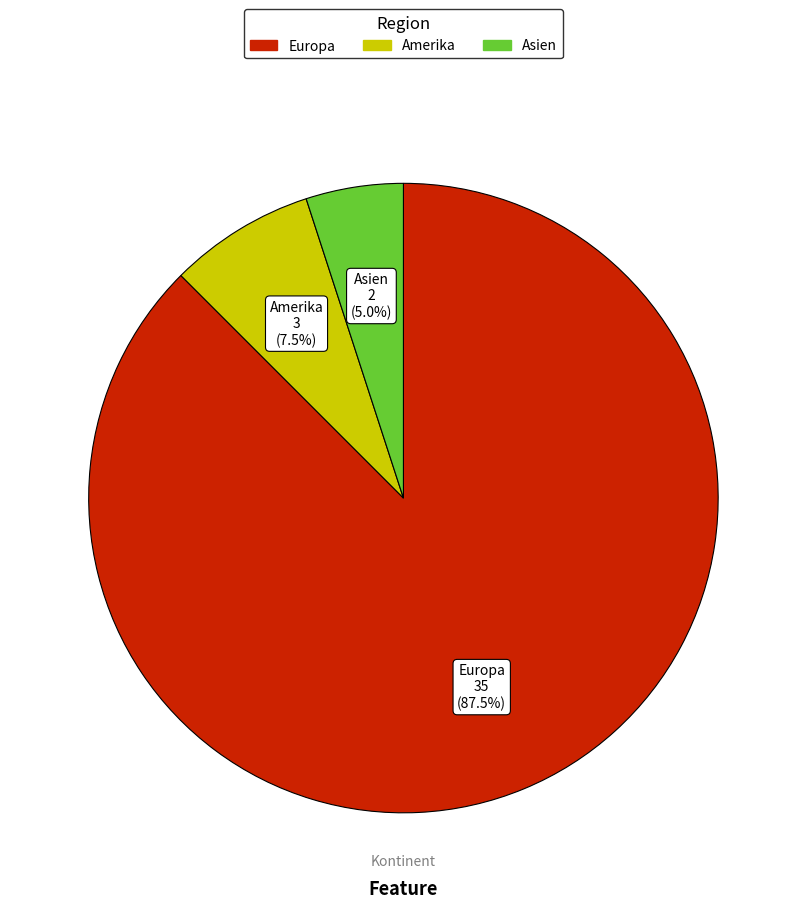

Is there any slice that represents more than half of the pie?

Yes